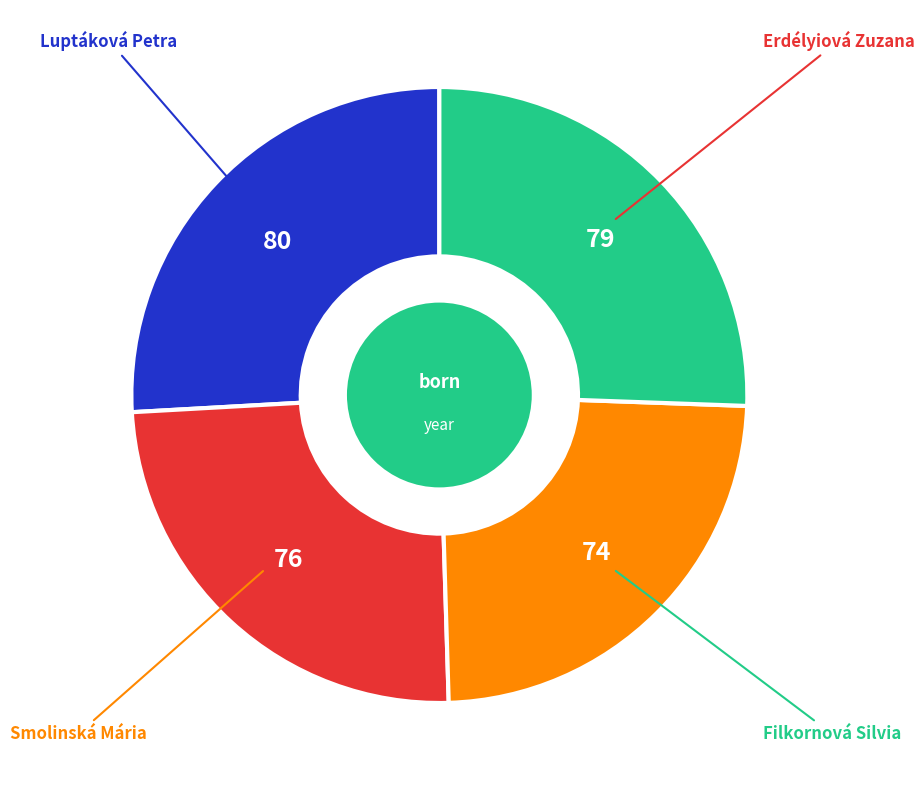

Does any single category account for the majority?

No